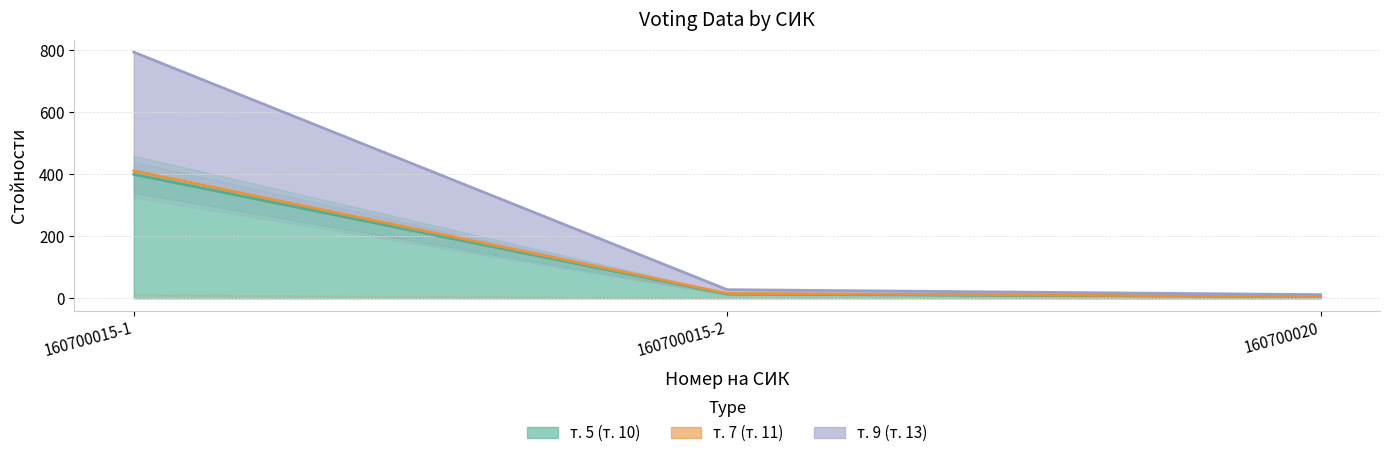

What is the difference between the maximum and minimum values in the т. 7 (т. 11) series?

405